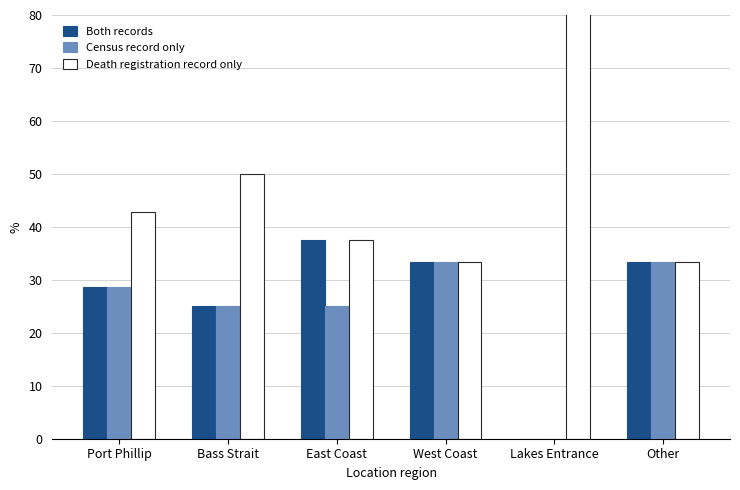

Rank the categories by Census record only value from highest to lowest.

West Coast, Other, Port Phillip, Bass Strait, East Coast, Lakes Entrance